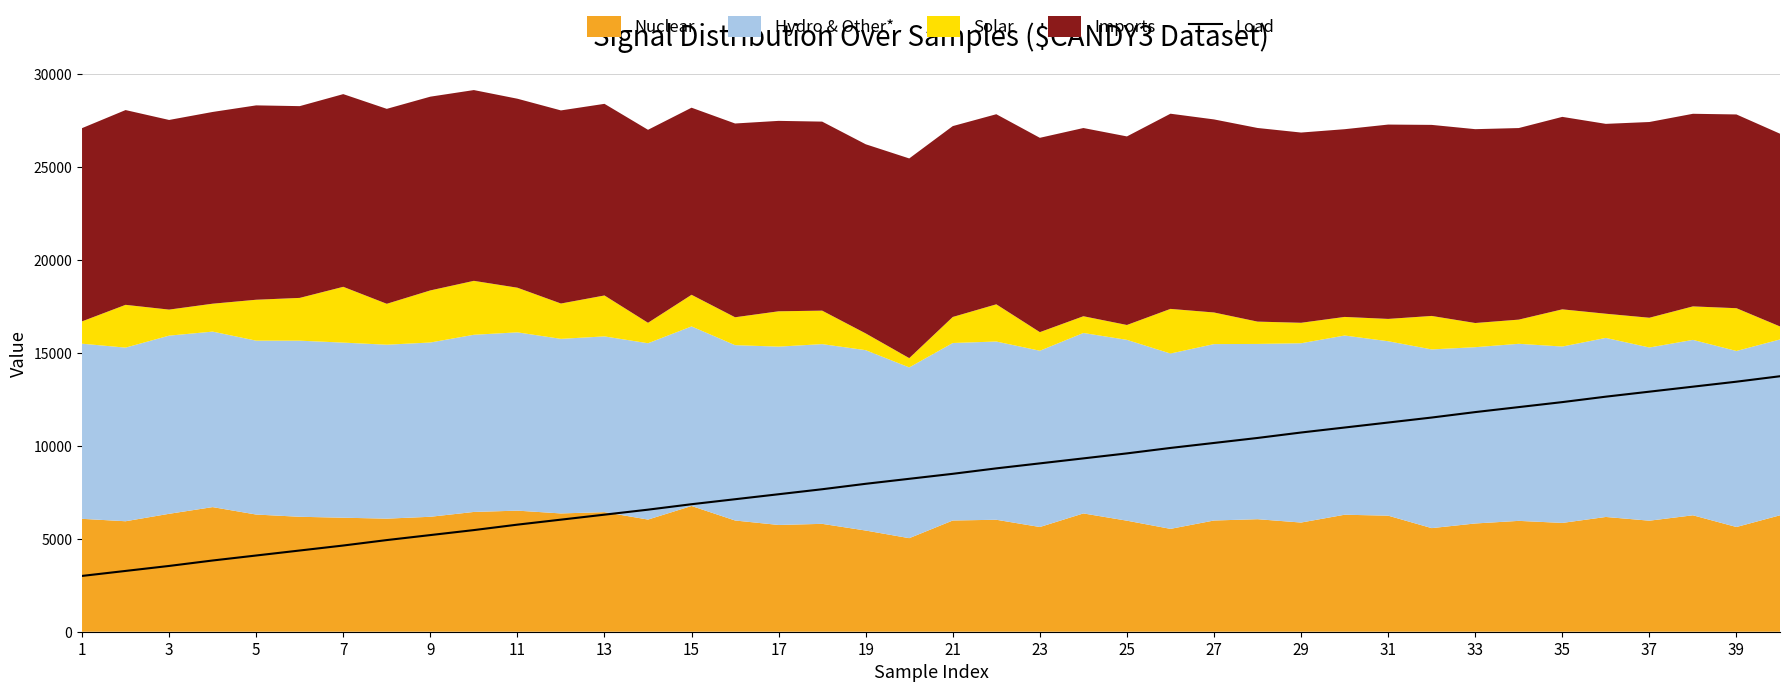

What is the smallest value displayed?

3000.0